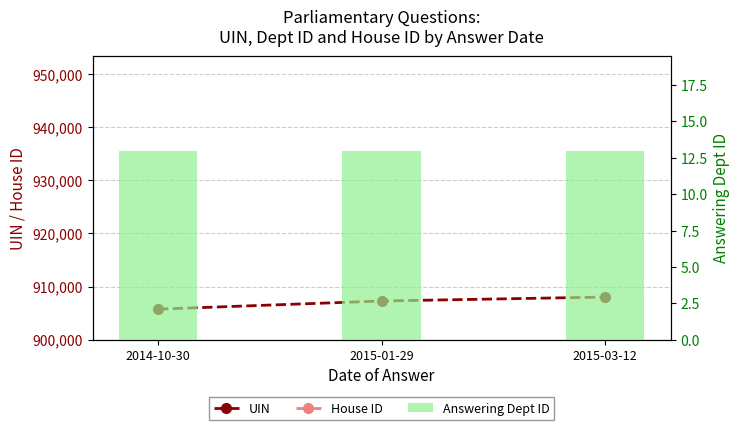

What is the average value of the Answering Dept ID series?

13